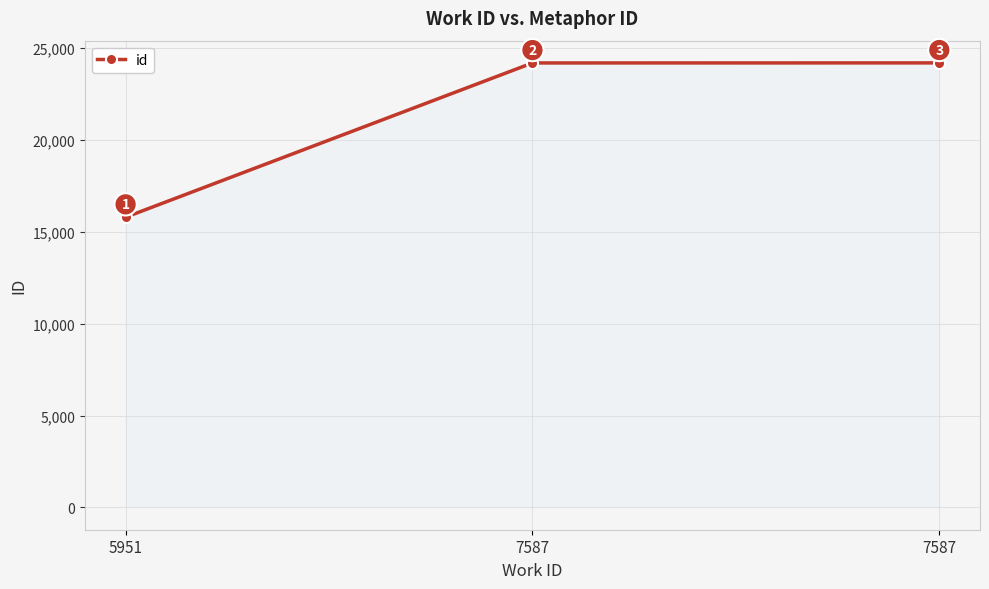

Where does the data first go above 24167?

7587